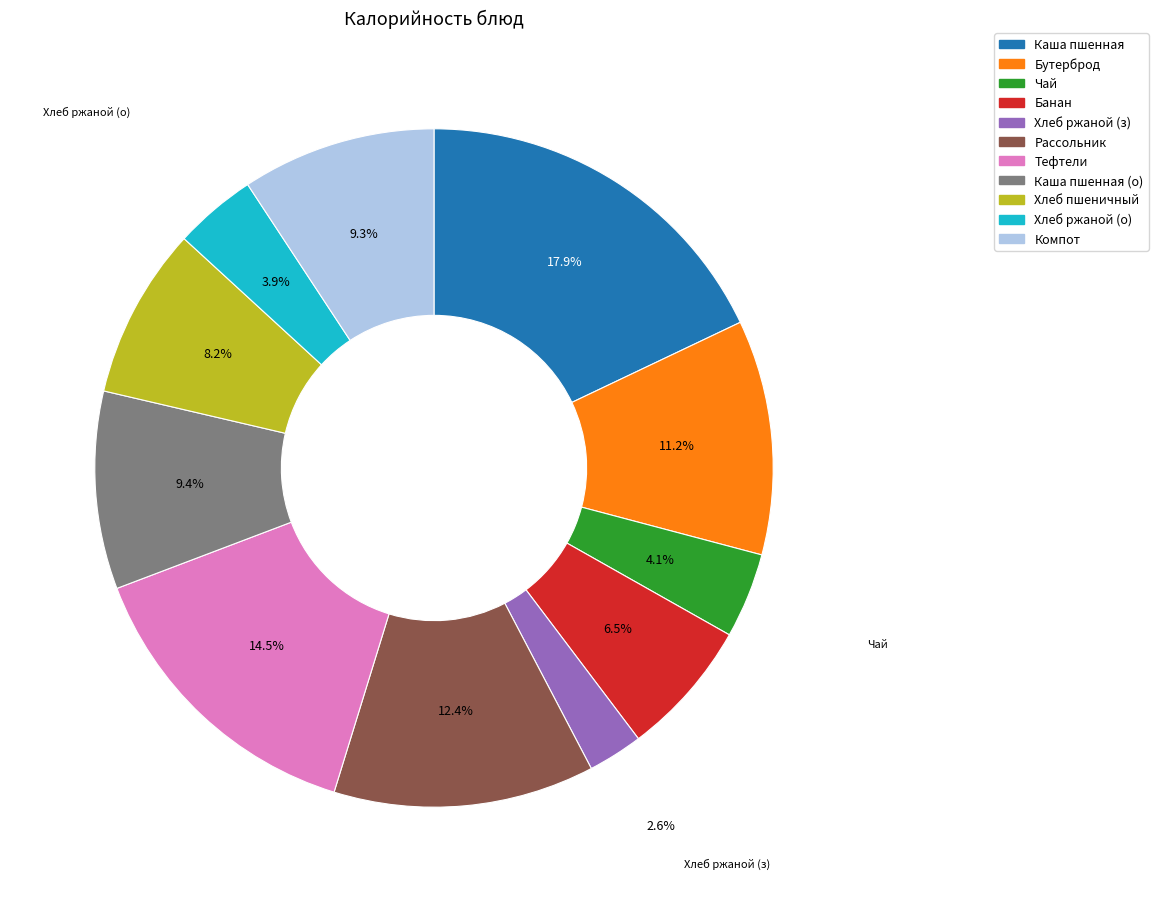

Which has a higher value, Рассольник or Тефтели?

Тефтели